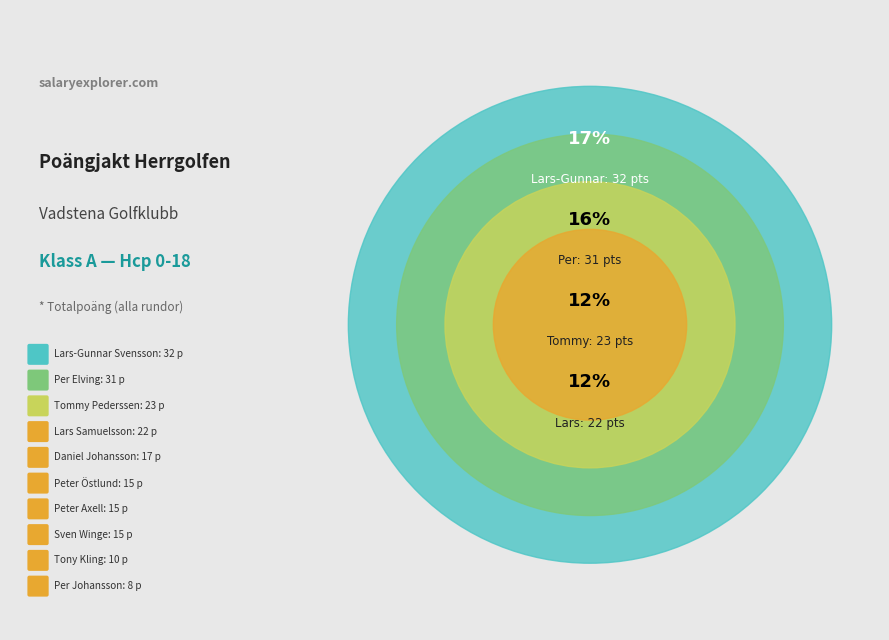

What is the largest slice in the pie chart?

Lars-Gunnar Svensson